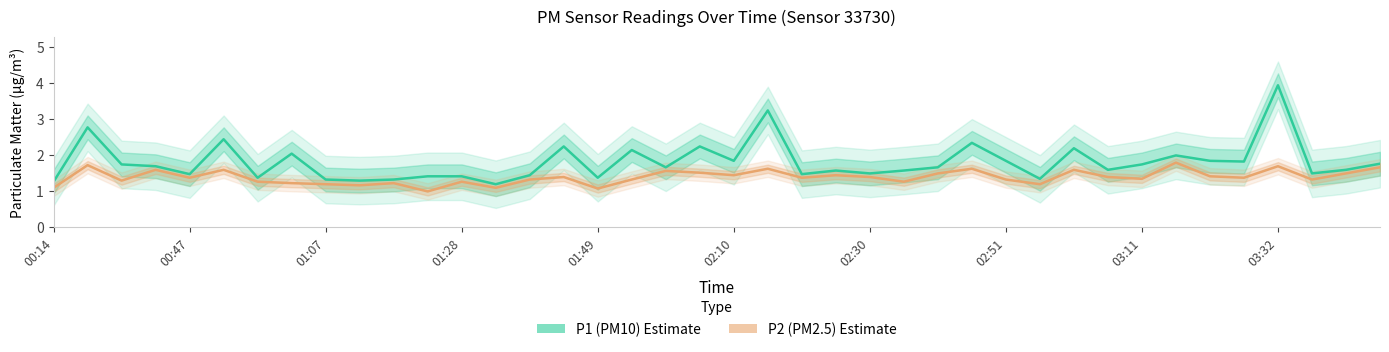

True or false: P2 (PM2.5) and P1 (PM10) cross at least once.

False